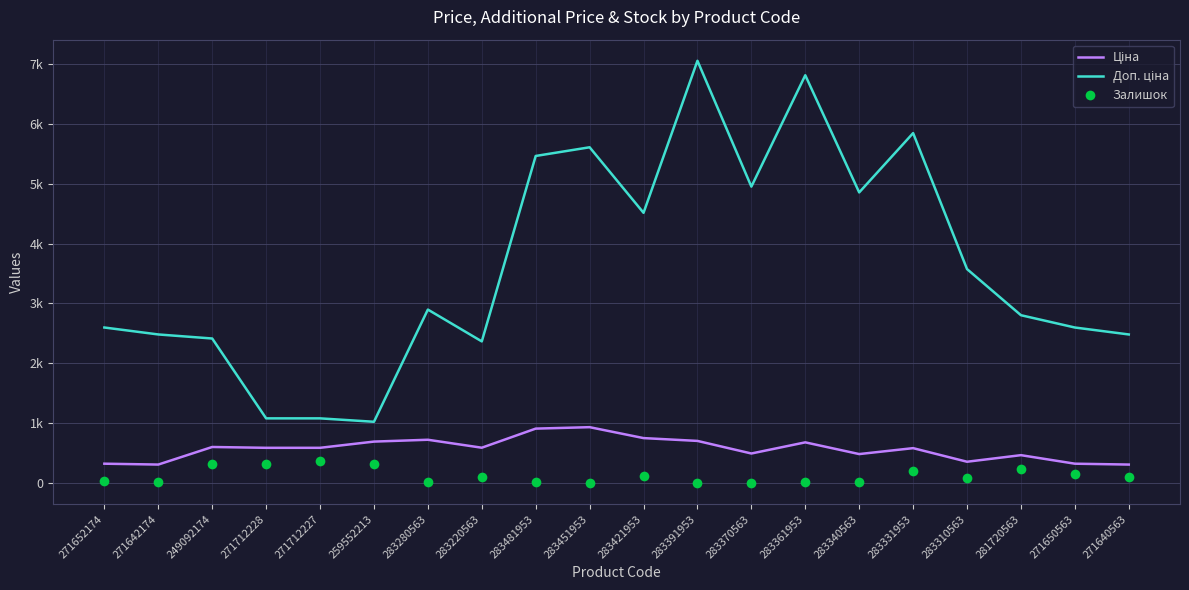

Which series has the largest total across all categories?

Доп. ціна